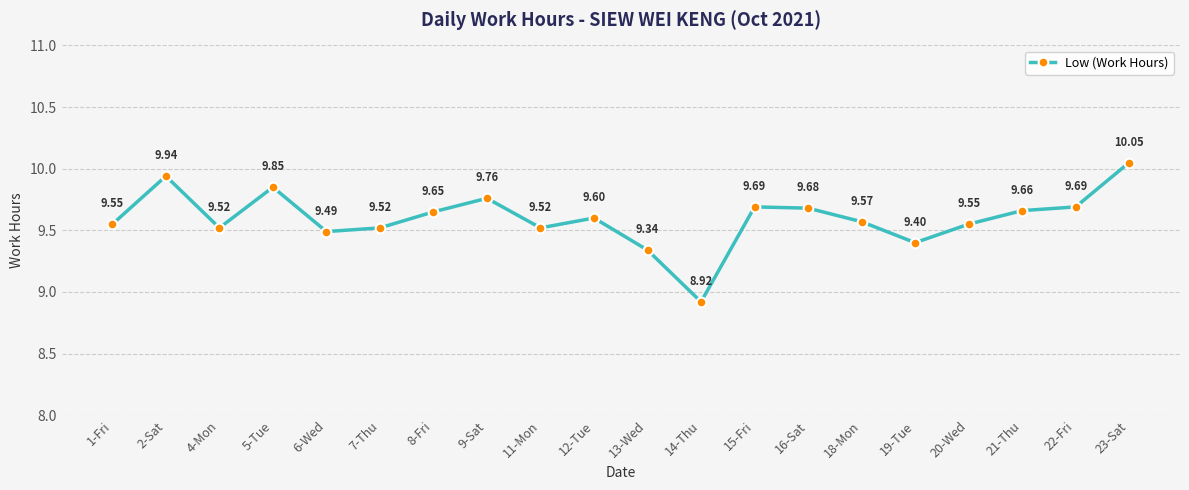

Is this an area chart (filled region under the line)?

No